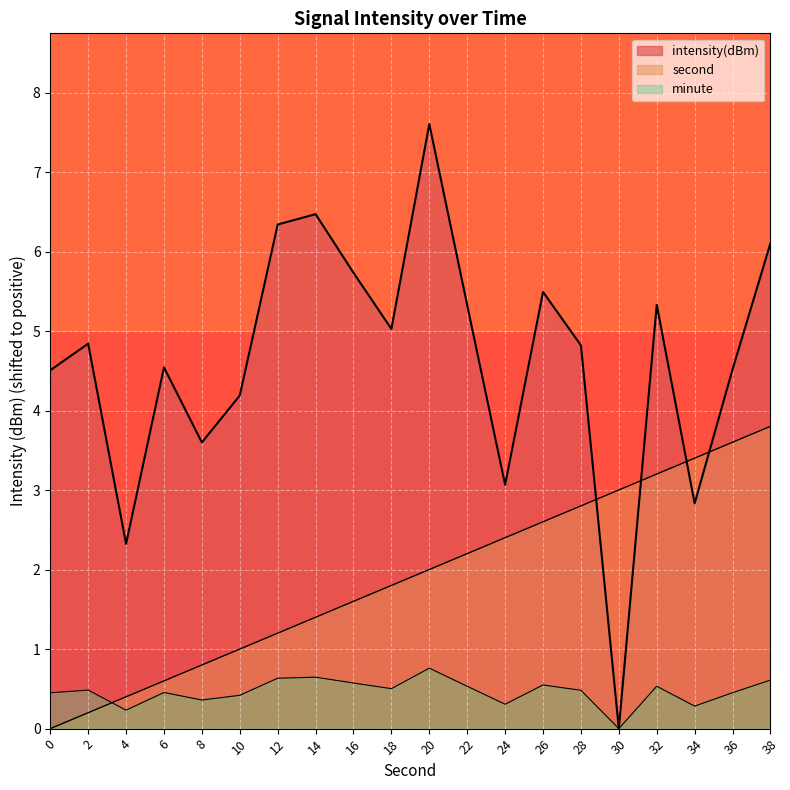

At which category is the sum across all series the highest?

38